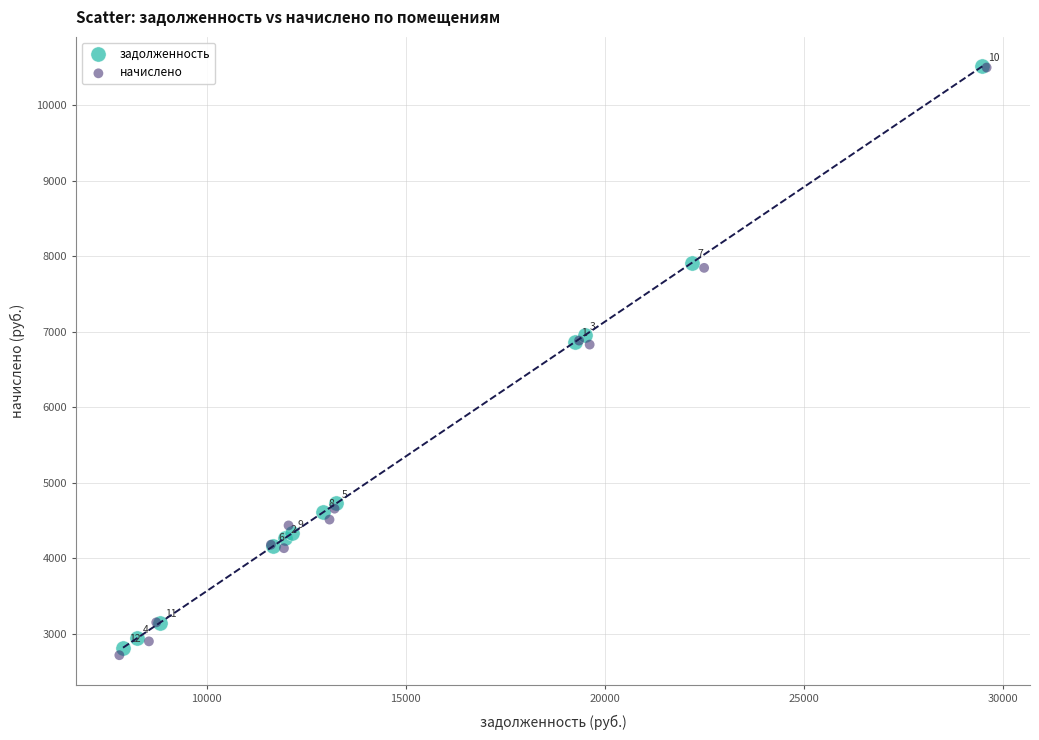

What are all the series names shown in the legend?

задолженность, начислено